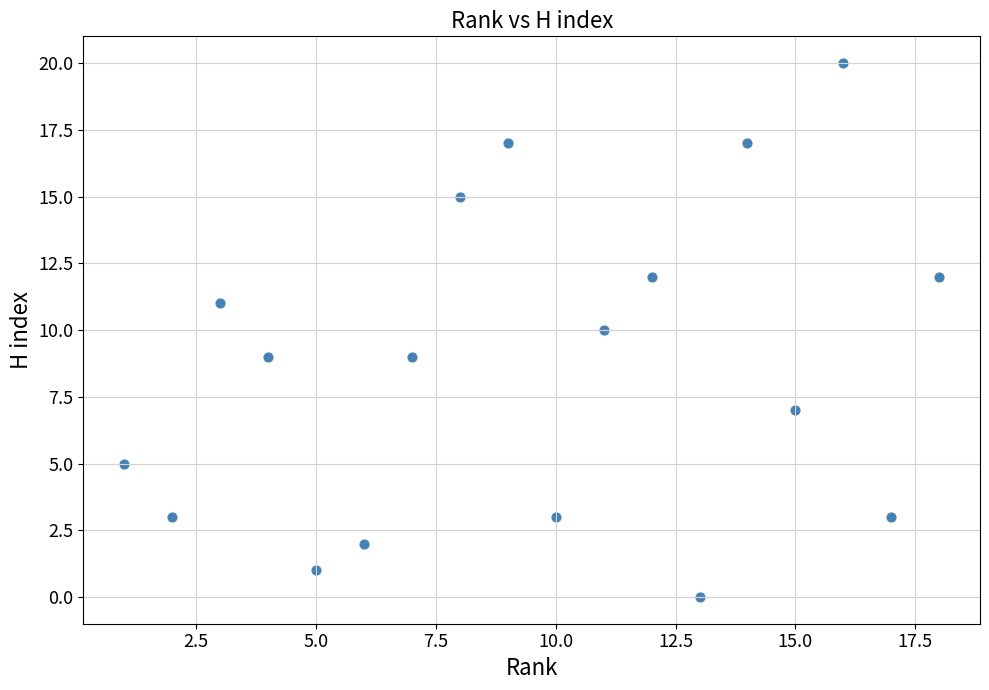

What is the range of Y values (max minus min)?

20